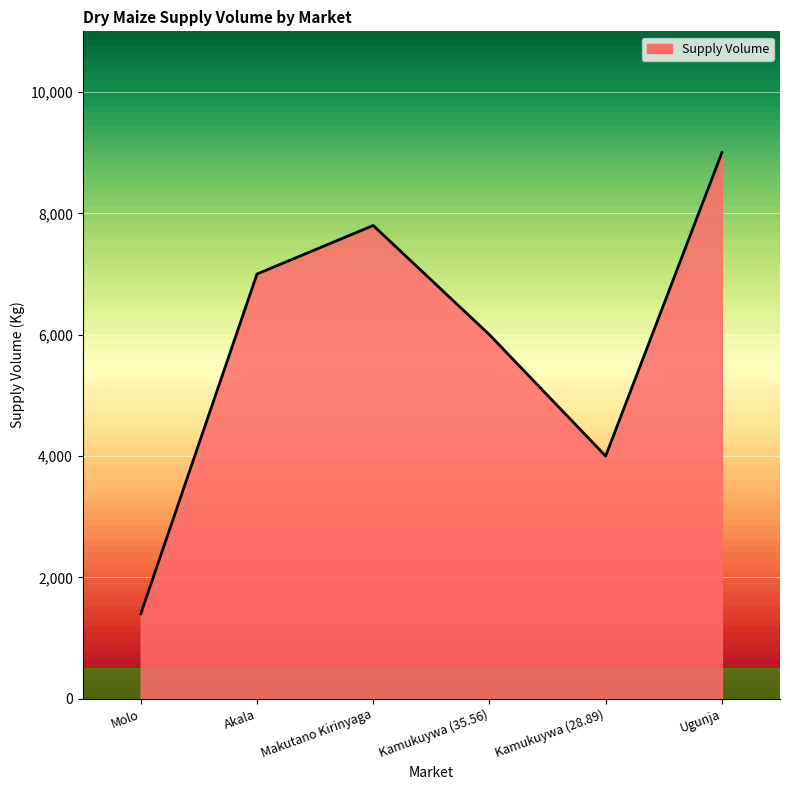

At which label is the value closest to 5200?

Kamukuywa (35.56)